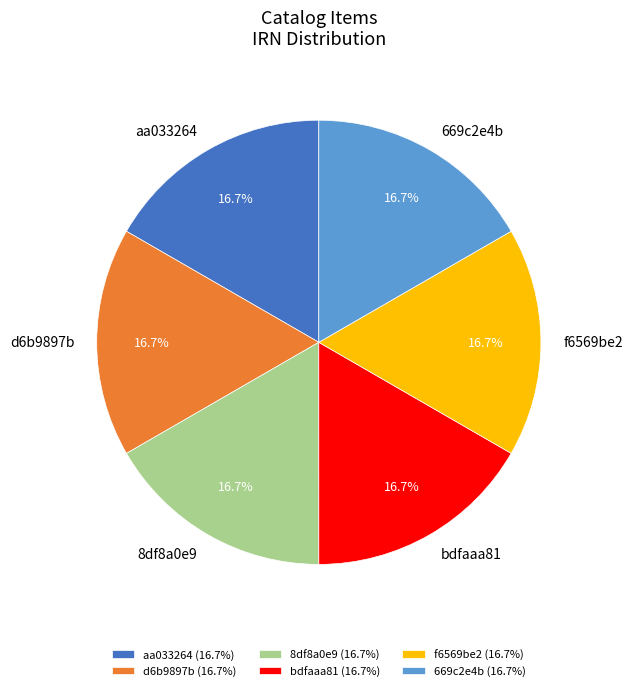

How many segments does this pie chart have?

6